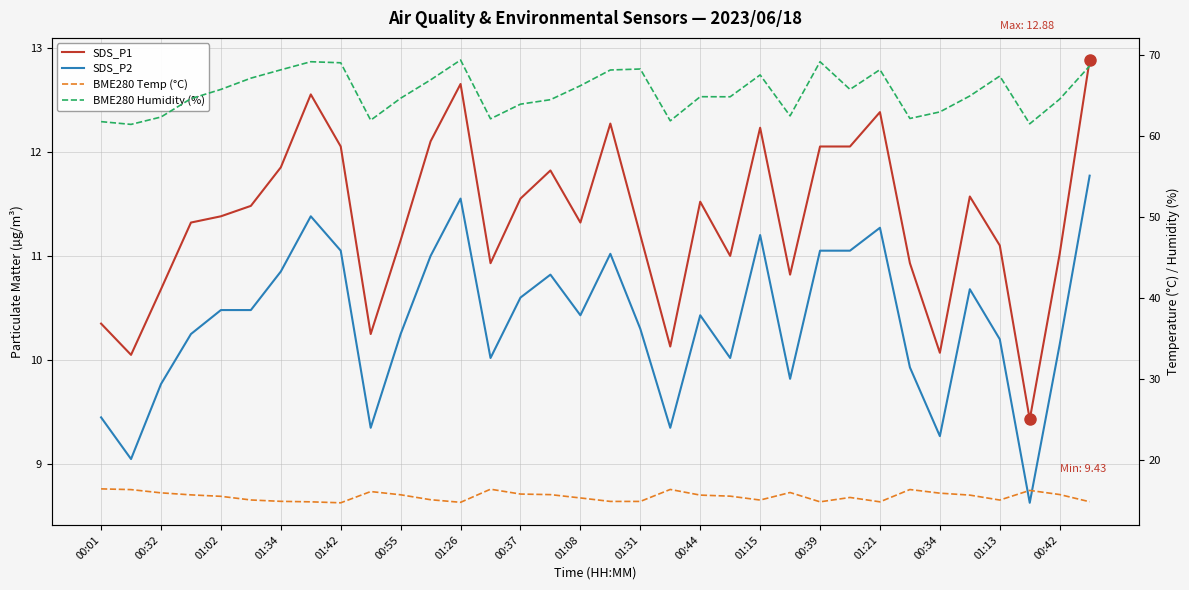

What is the difference between the highest and lowest values at 23?

52.6